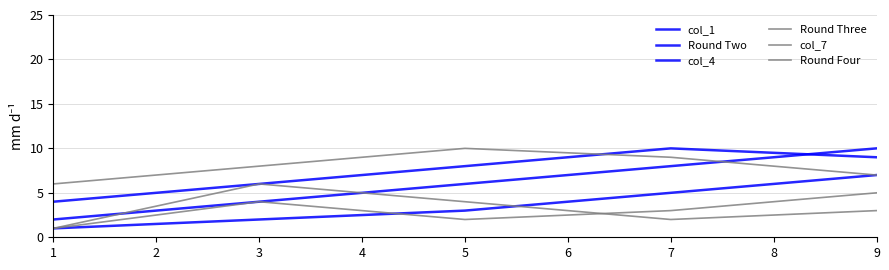

How many categories are shown in the chart?

5